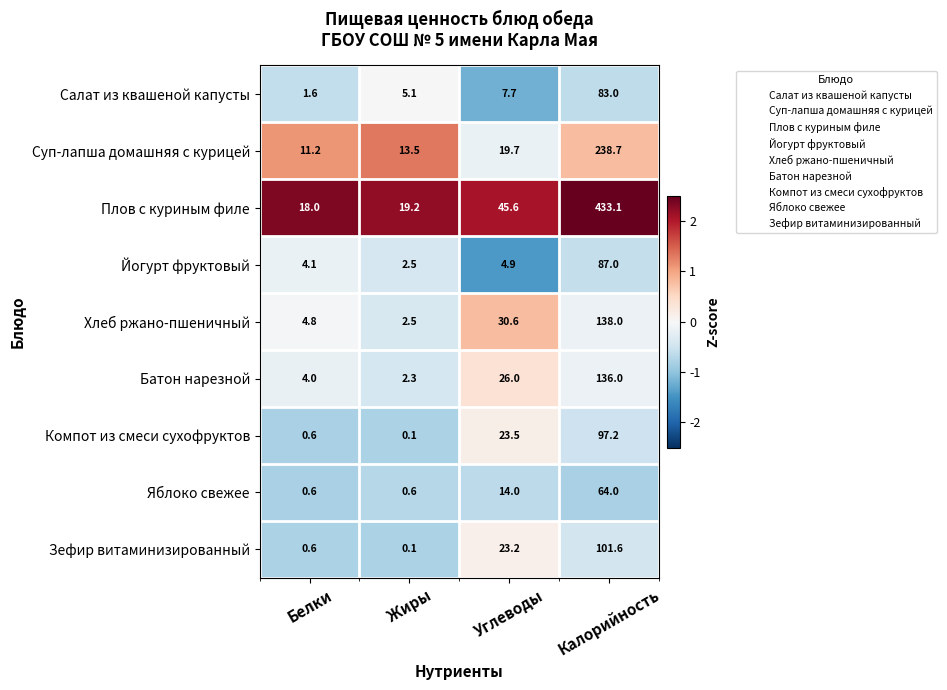

List the series in order of their peak value, highest first.

Плов с куриным филе, Суп-лапша домашняя с курицей, Хлеб ржано-пшеничный, Батон нарезной, Зефир витаминизированный, Компот из смеси сухофруктов, Йогурт фруктовый, Салат из квашеной капусты, Яблоко свежее